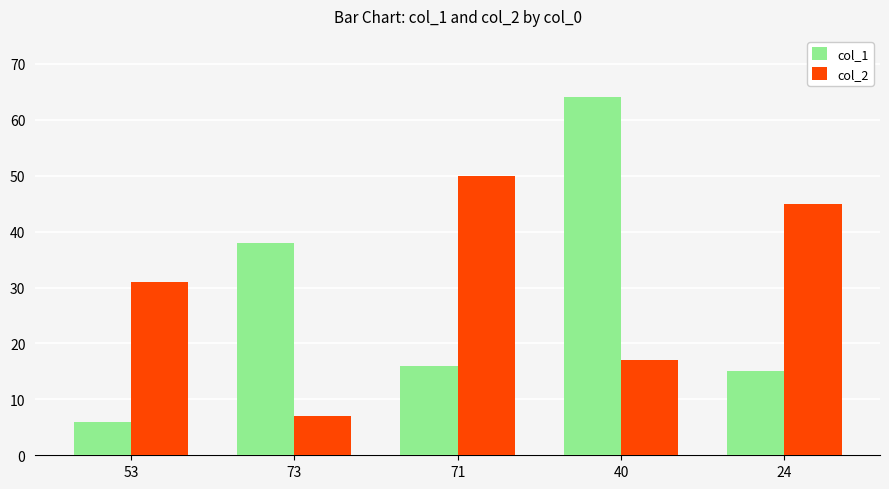

The col_2 series shows 31 at 53. True or false?

True